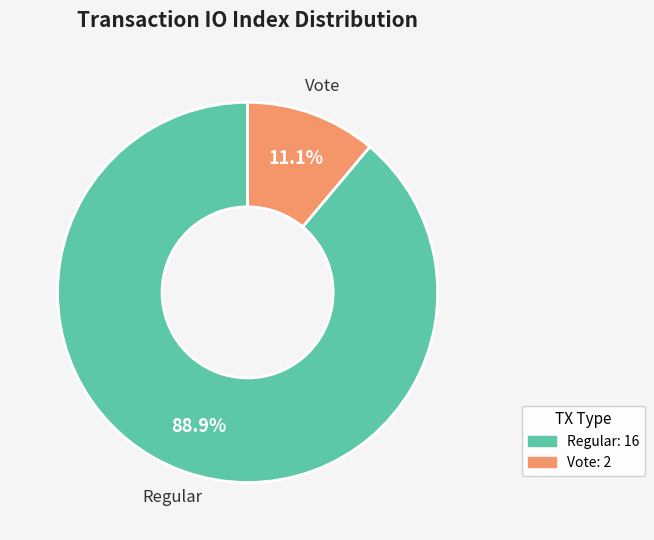

Is there any slice that represents more than half of the pie?

Yes